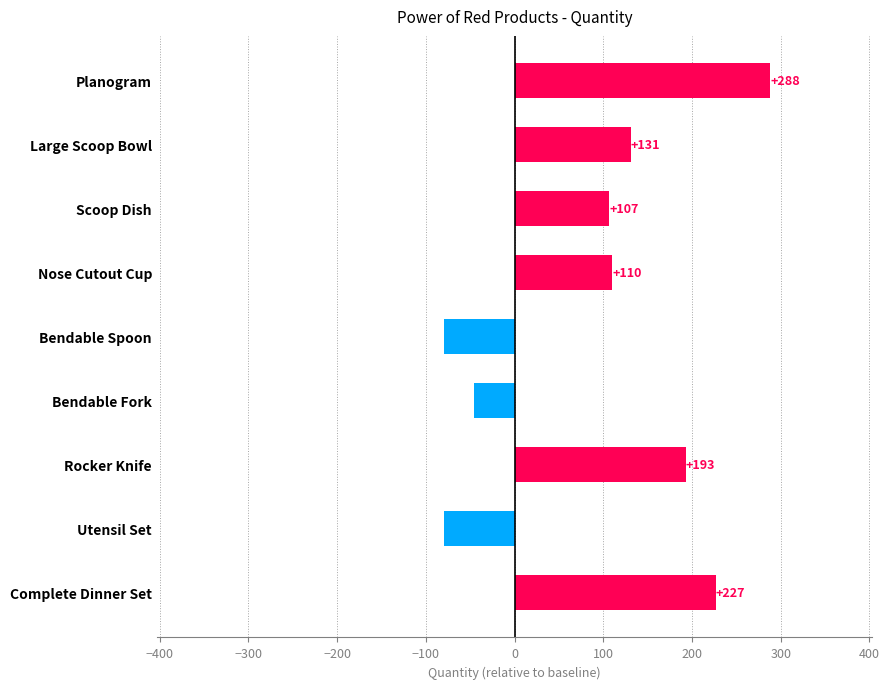

What is the difference between the second highest and minimum values?

307